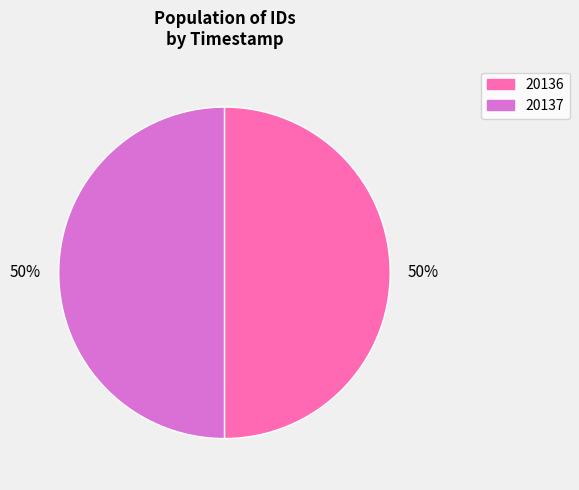

To the nearest percent, what is the average slice percentage?

50%